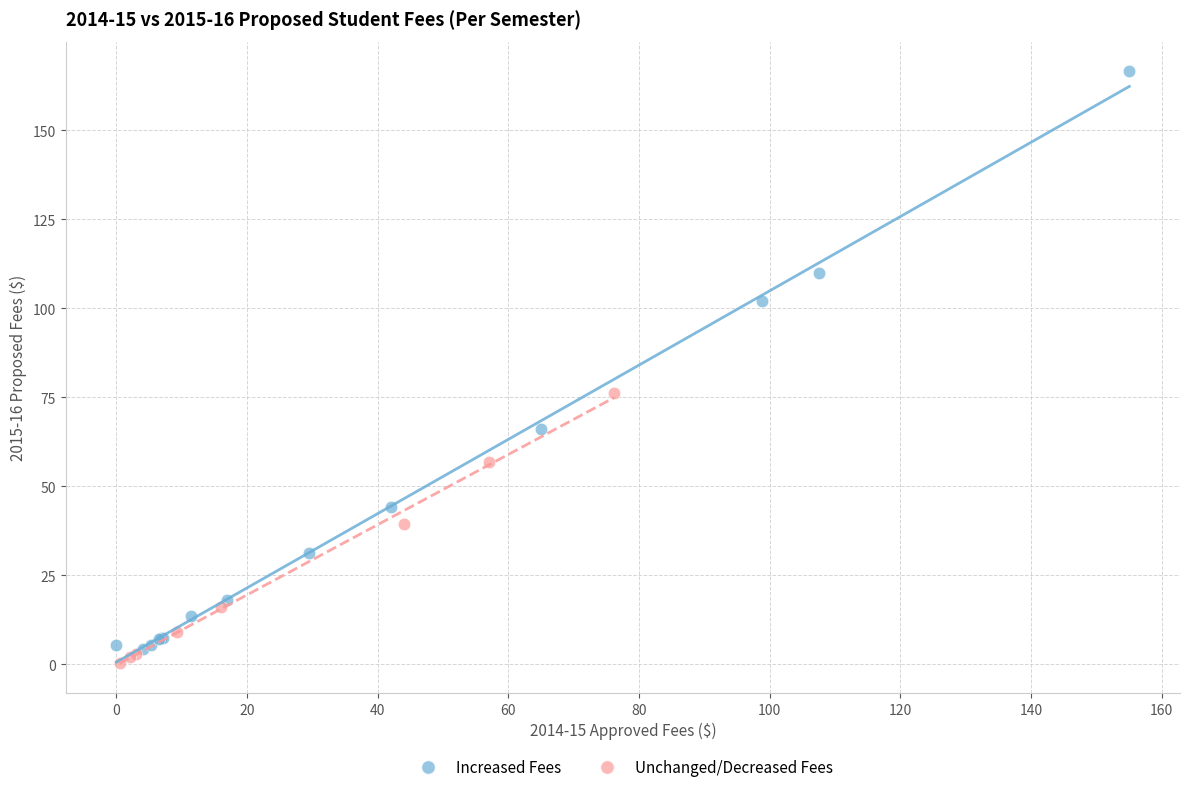

Which series has the widest spread of Y values?

Increased Fees